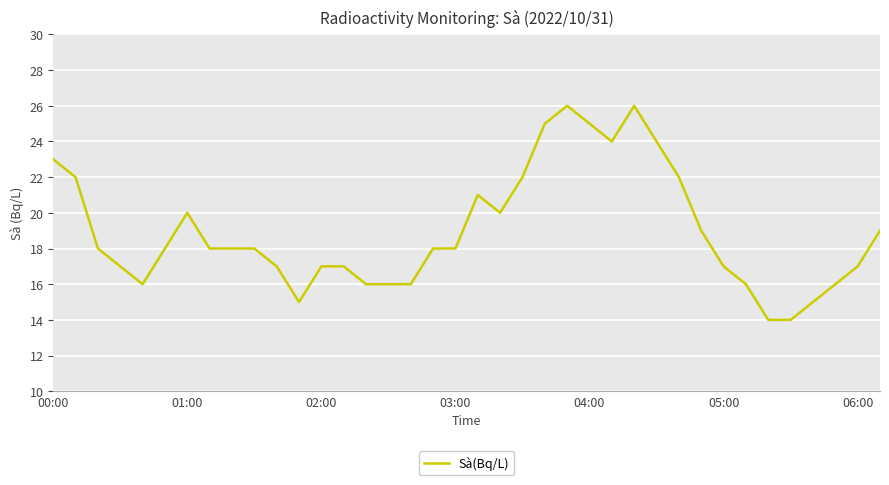

What is the minimum value shown in the chart?

14